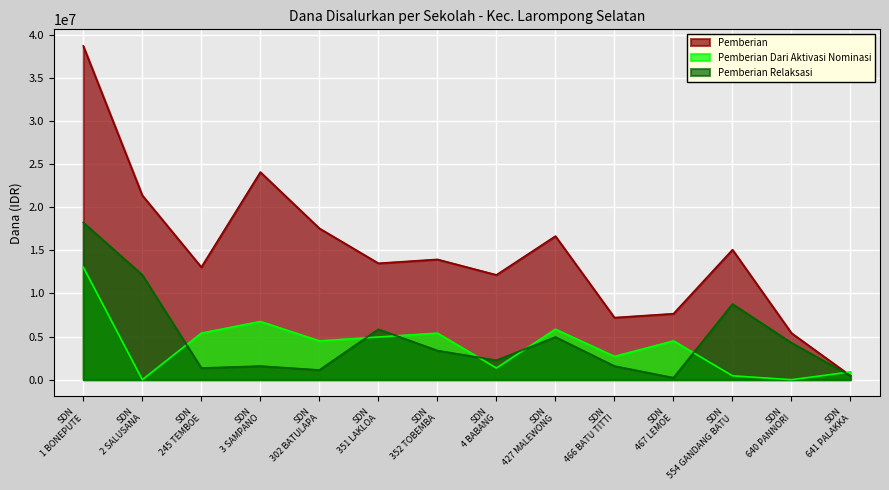

At SDN 351 LAKLOA, list the series in order from smallest to largest.

Pemberian Dari Aktivasi Nominasi, Pemberian Relaksasi, Pemberian